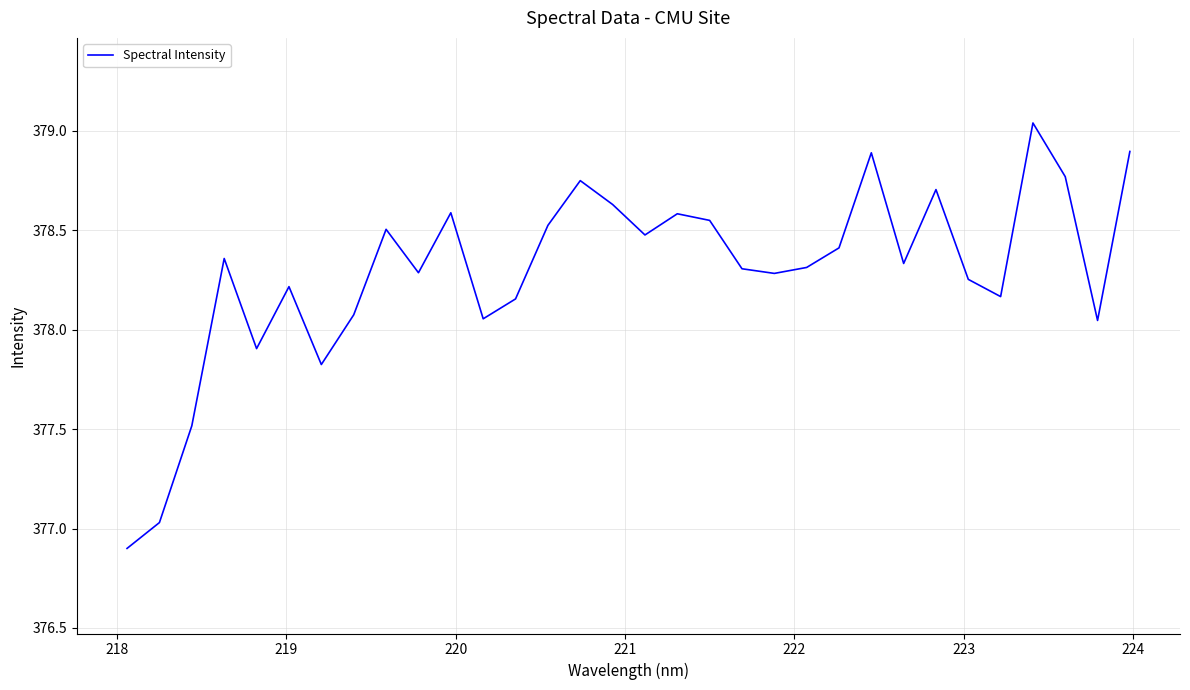

What is the smallest value displayed?

376.9